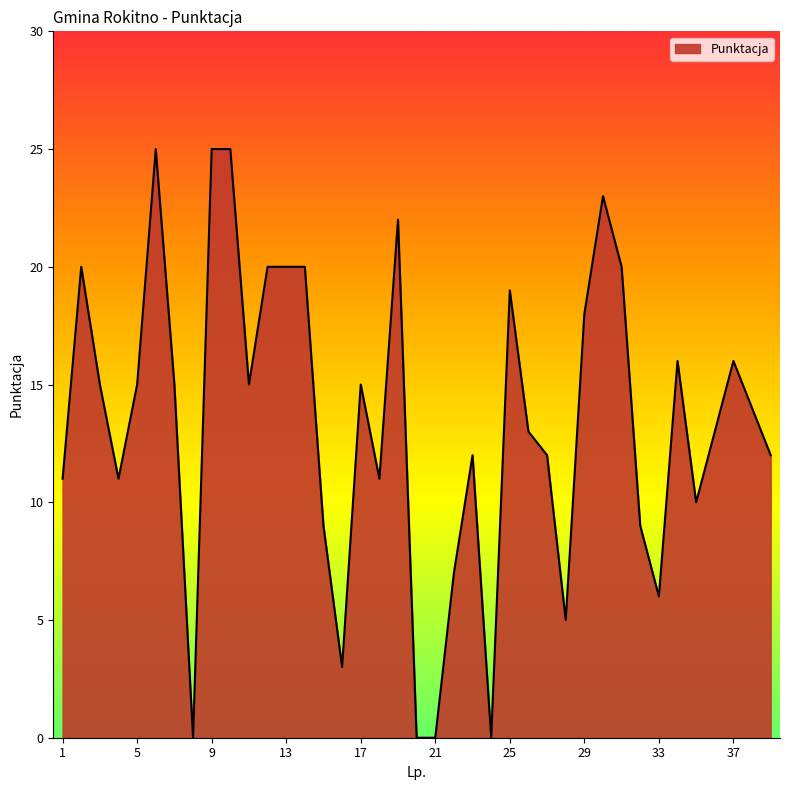

What is the difference between the maximum and minimum values?

25